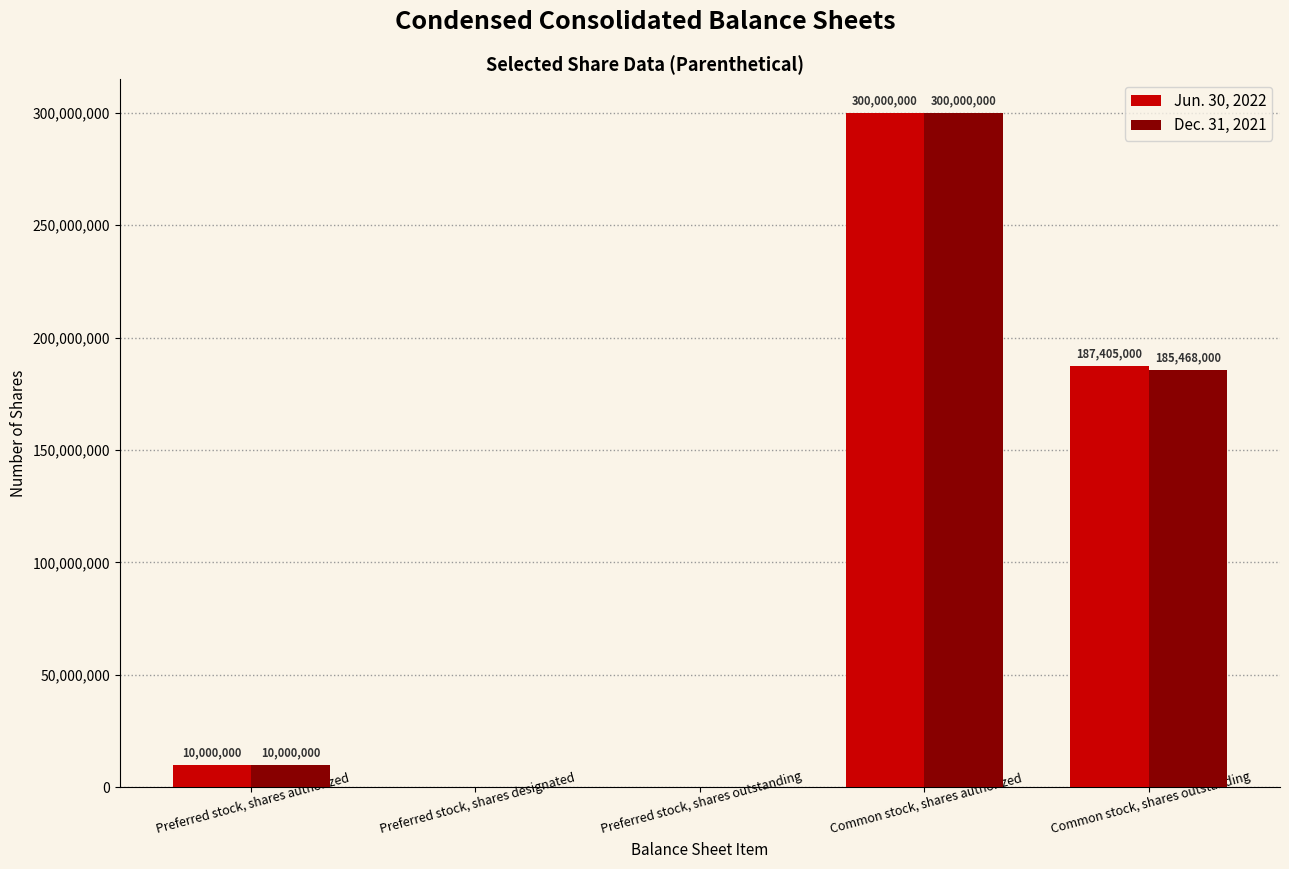

How many positive values does the Jun. 30, 2022 series have?

3